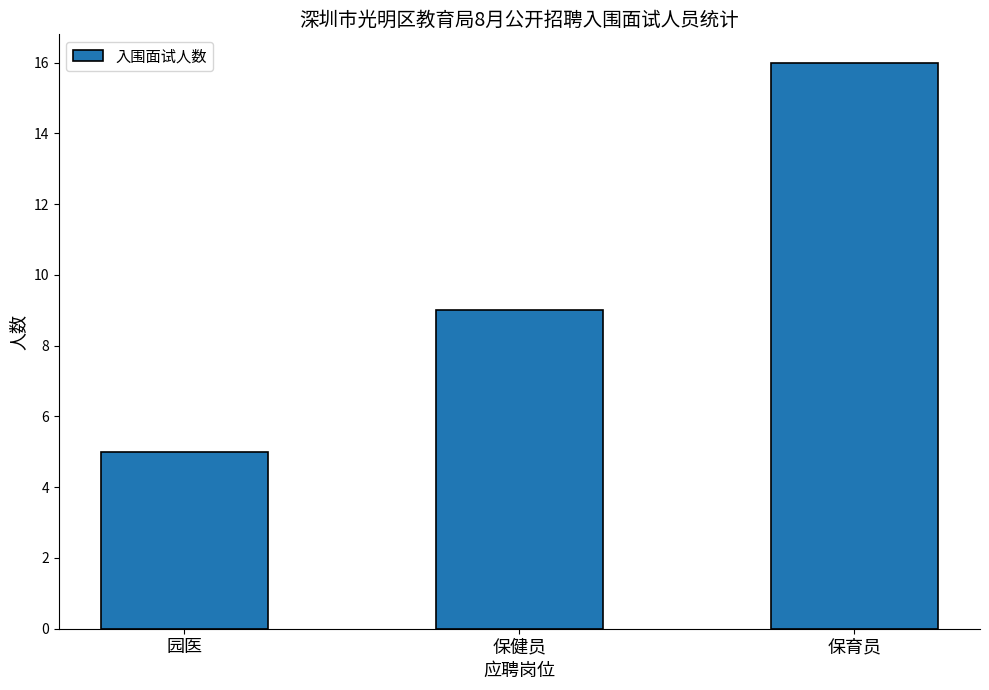

Are the bars horizontal?

No